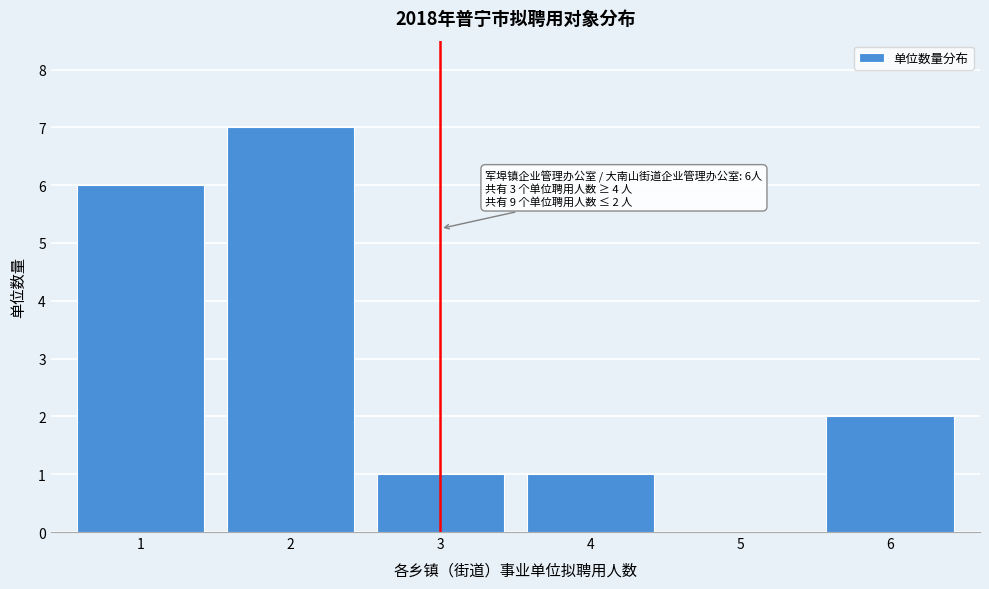

Reading left to right, list all the values displayed in this chart.

1=6	2=7	3=1	4=1	5=0	6=2